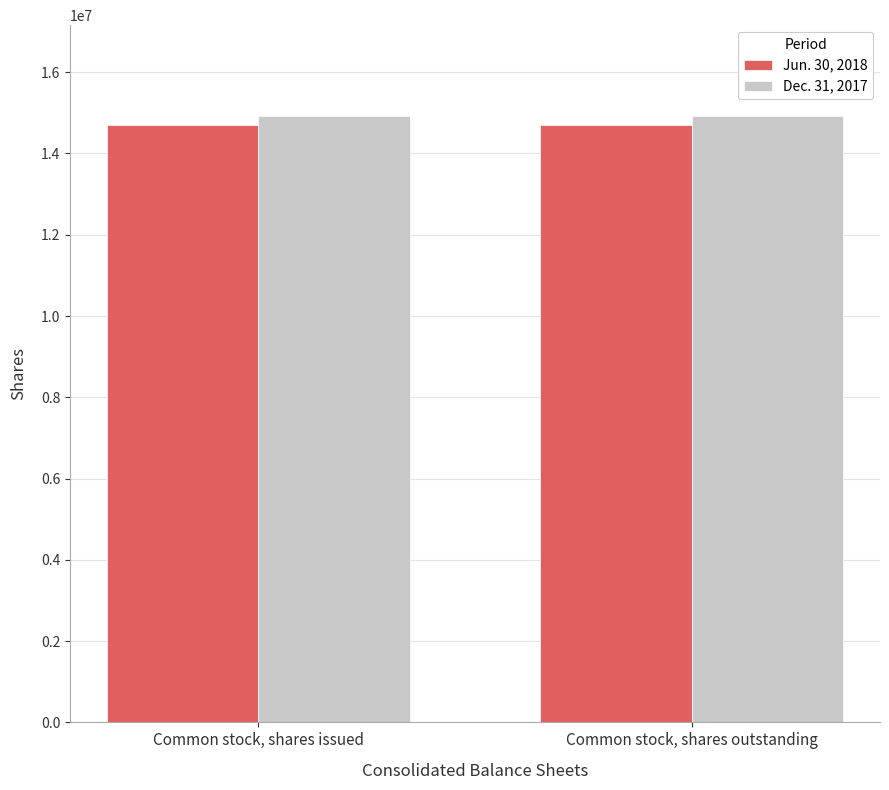

Reading left to right, what are all the values shown in this chart?

Jun. 30, 2018: 14712377	14712377
Dec. 31, 2017: 14920117	14920117